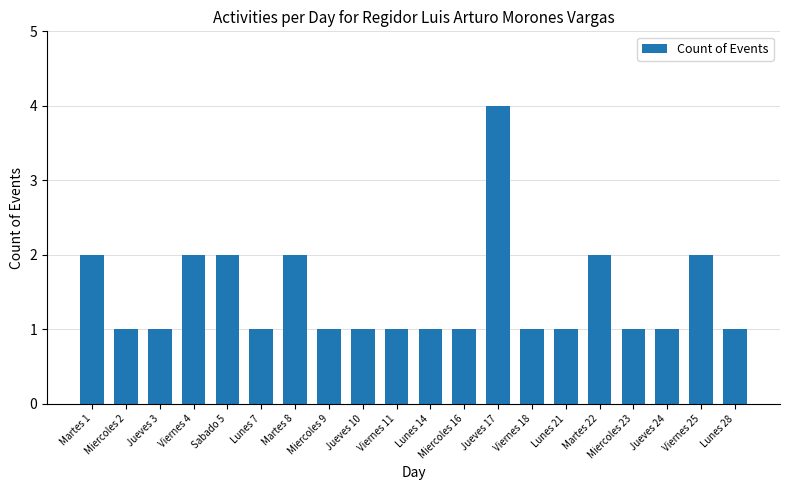

Reading left to right, list all the values displayed in this chart.

Martes 1=2	Miercoles 2=1	Jueves 3=1	Viernes 4=2	Sabado 5=2	Lunes 7=1	Martes 8=2	Miercoles 9=1	Jueves 10=1	Viernes 11=1	Lunes 14=1	Miercoles 16=1	Jueves 17=4	Viernes 18=1	Lunes 21=1	Martes 22=2	Miercoles 23=1	Jueves 24=1	Viernes 25=2	Lunes 28=1